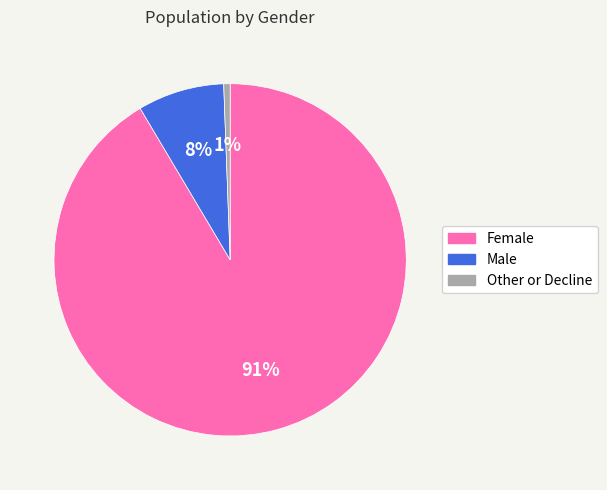

Is there any slice that represents more than half of the pie?

Yes